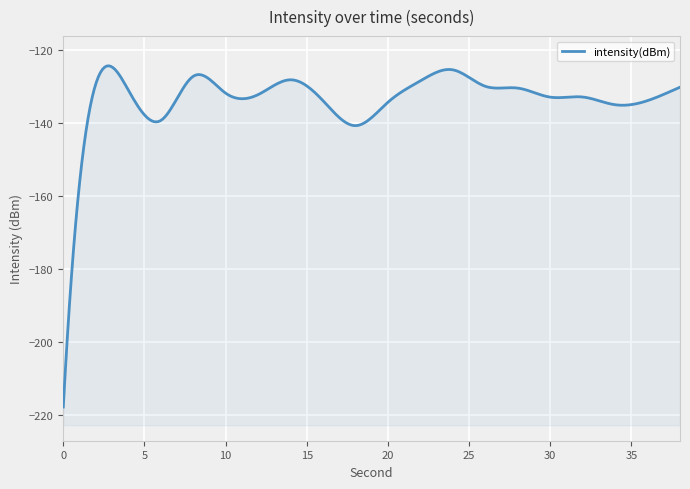

How many data points does each series have?

20